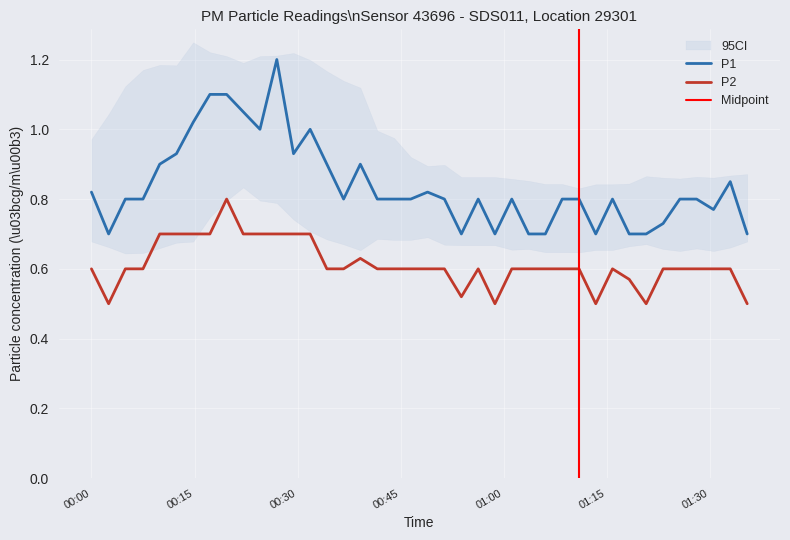

At which category does P2 reach its first local valley?

2023-04-24T00:02:30